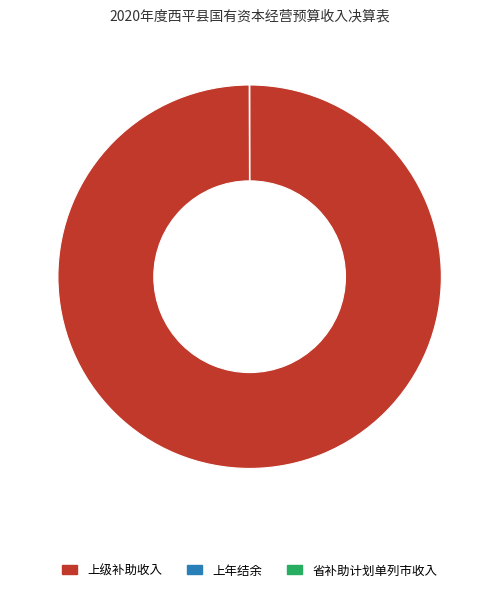

Which category has the biggest portion of the pie?

上级补助收入